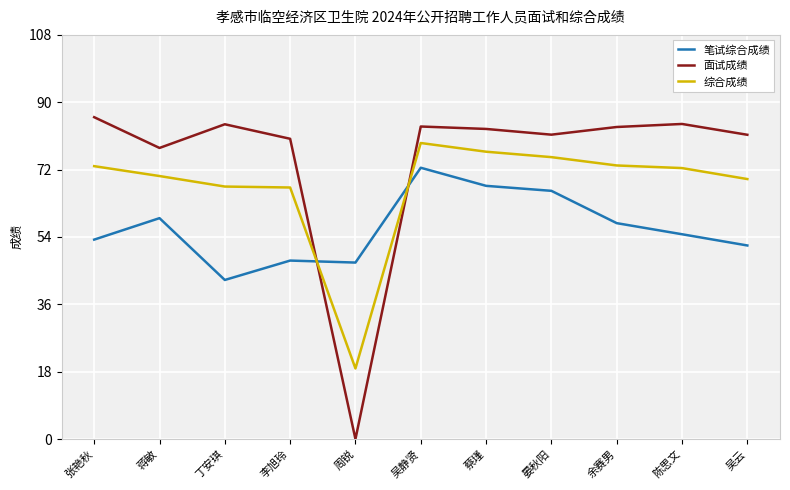

How many values in the 综合成绩 series exceed 72?

6